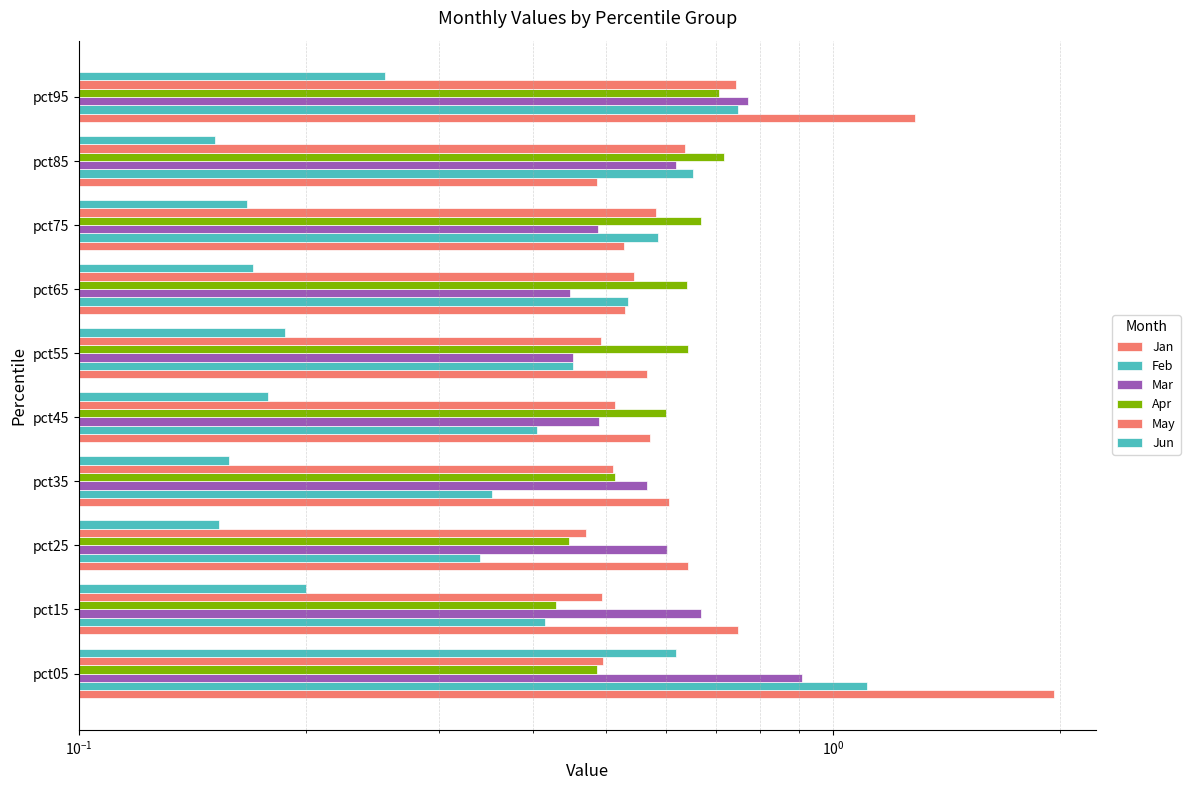

Rank the series by their maximum value, from lowest to highest.

Jun, Apr, May, Mar, Feb, Jan